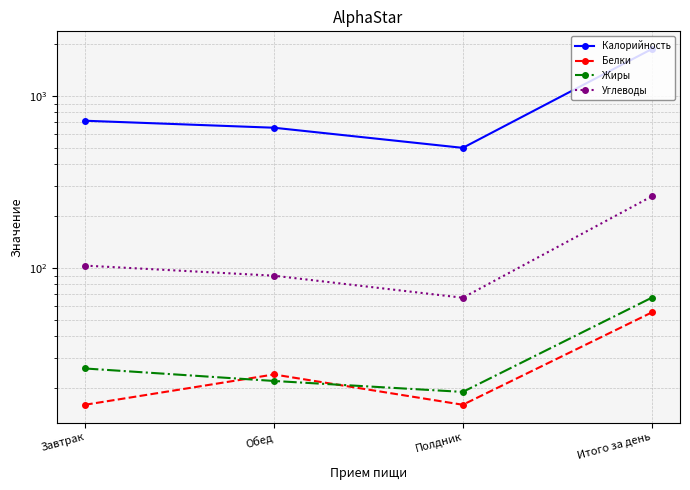

At which category does Белки reach its first local valley?

Полдник